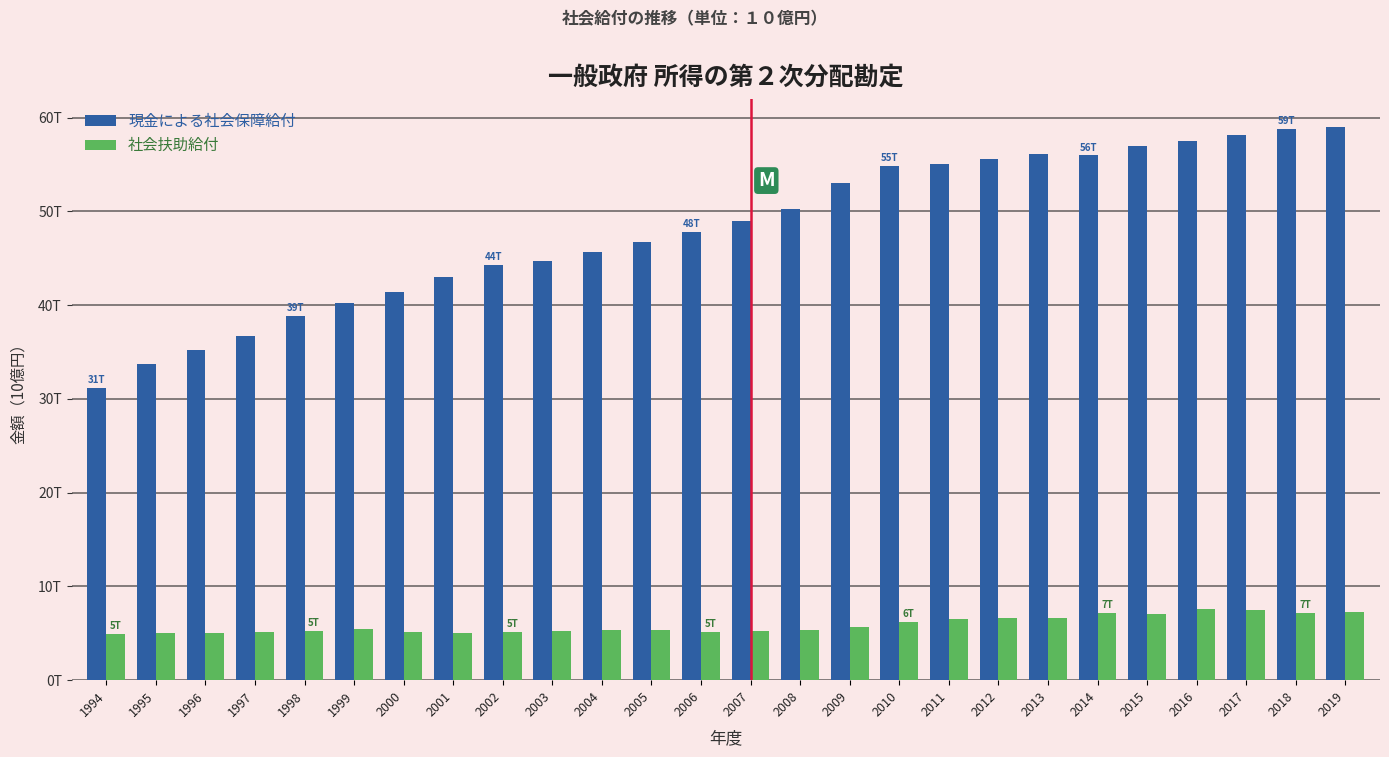

Are the bars horizontal?

No